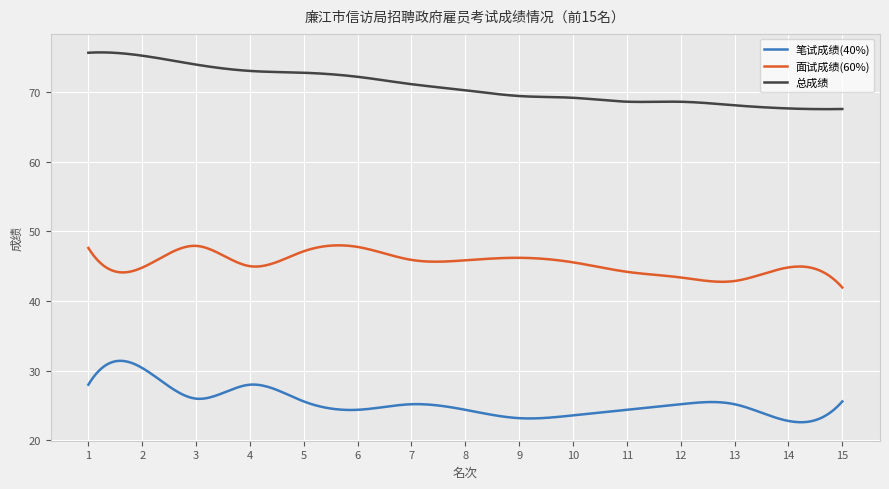

Does the chart display data point markers on the line(s)?

No